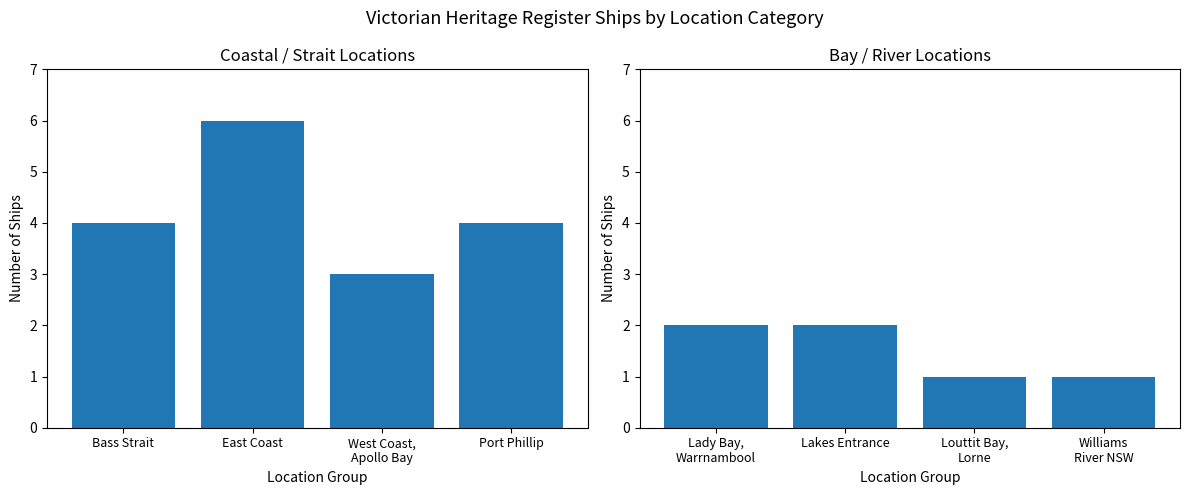

What is the value of the Ships (Group 2) bar at the 1st from the left?

2